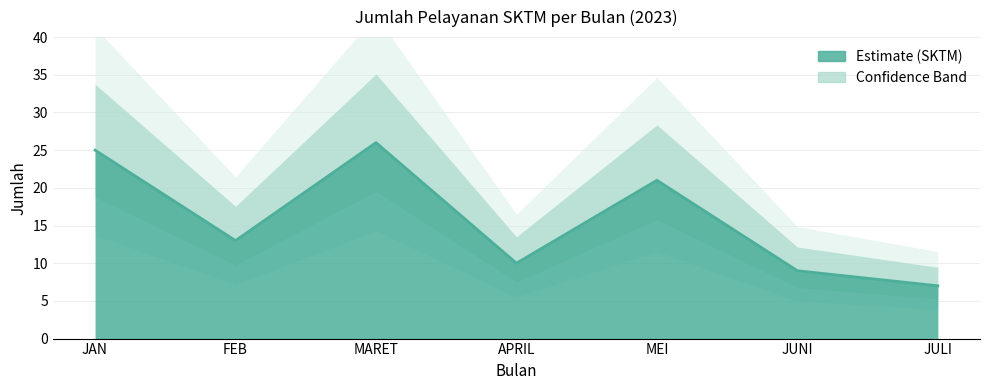

Where does the data first go above 13?

JAN